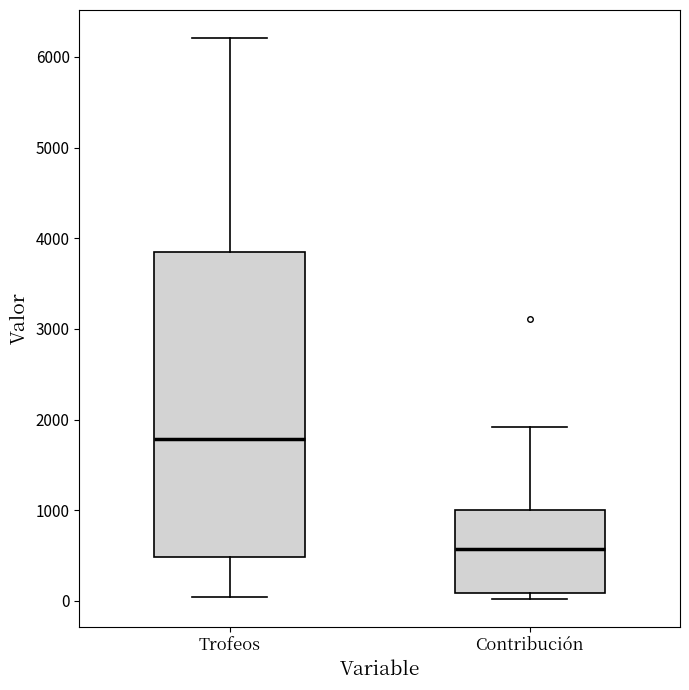

Reading left to right, transcribe this box plot: for each box, give where its median line is, the range the box spans, and where its two whiskers end, as read against the y-axis. The values are not printed on the chart, so give them approximately, as read against the axis.

Trofeos: median 1800, box 500 to 3900, whiskers 0 to 6200
Contribución: median 600, box 100 to 1000, whiskers 0 to 1900